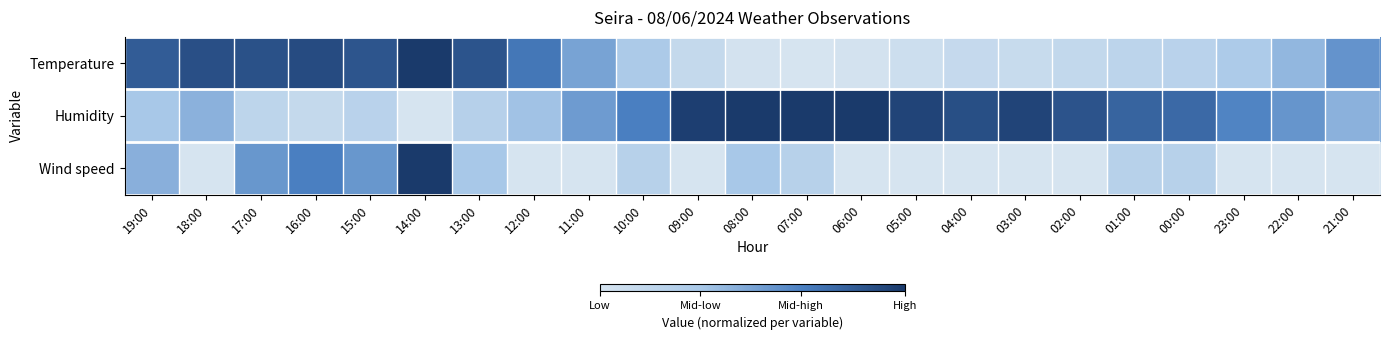

At how many categories does at least one series exceed 0?

23